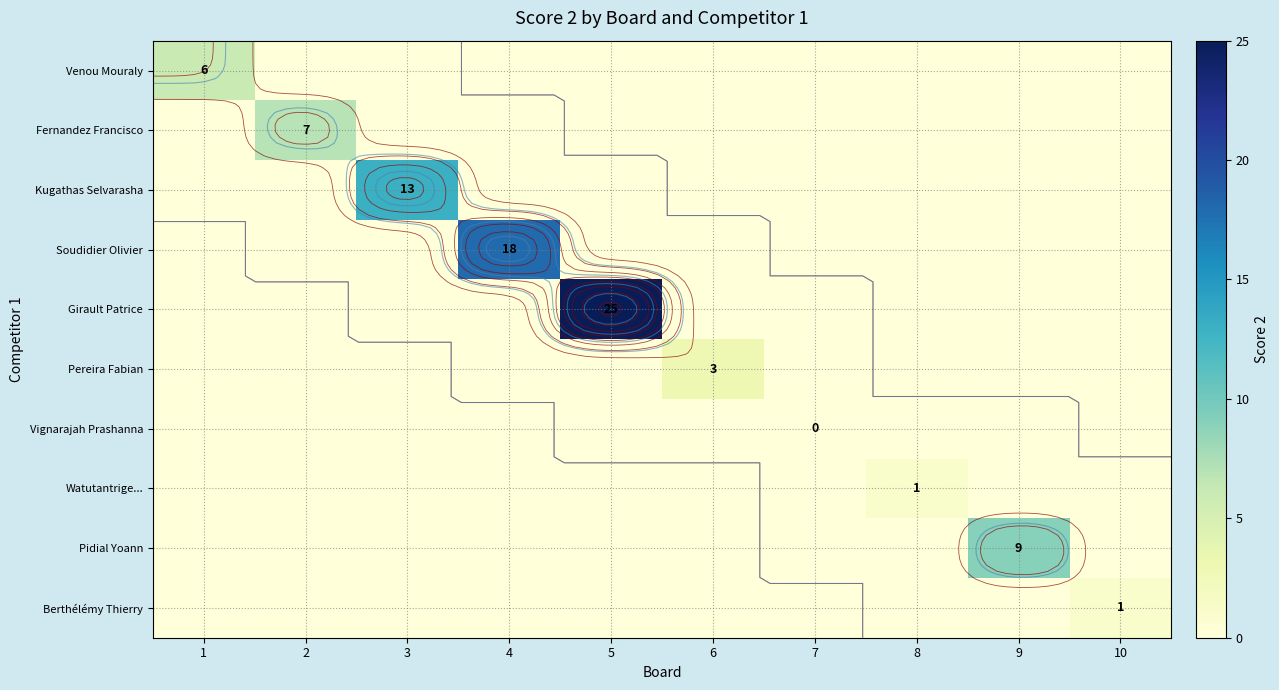

Where is Watutantrige... nearest to the value 0?

1